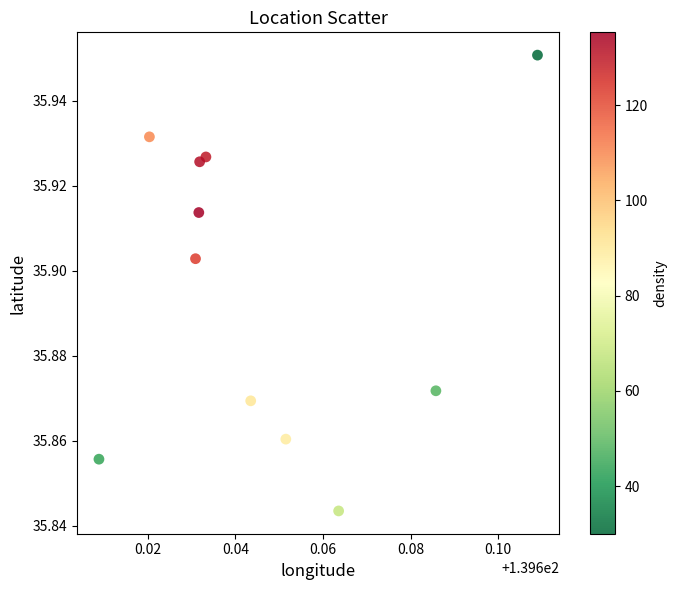

What is the average X value?

139.6